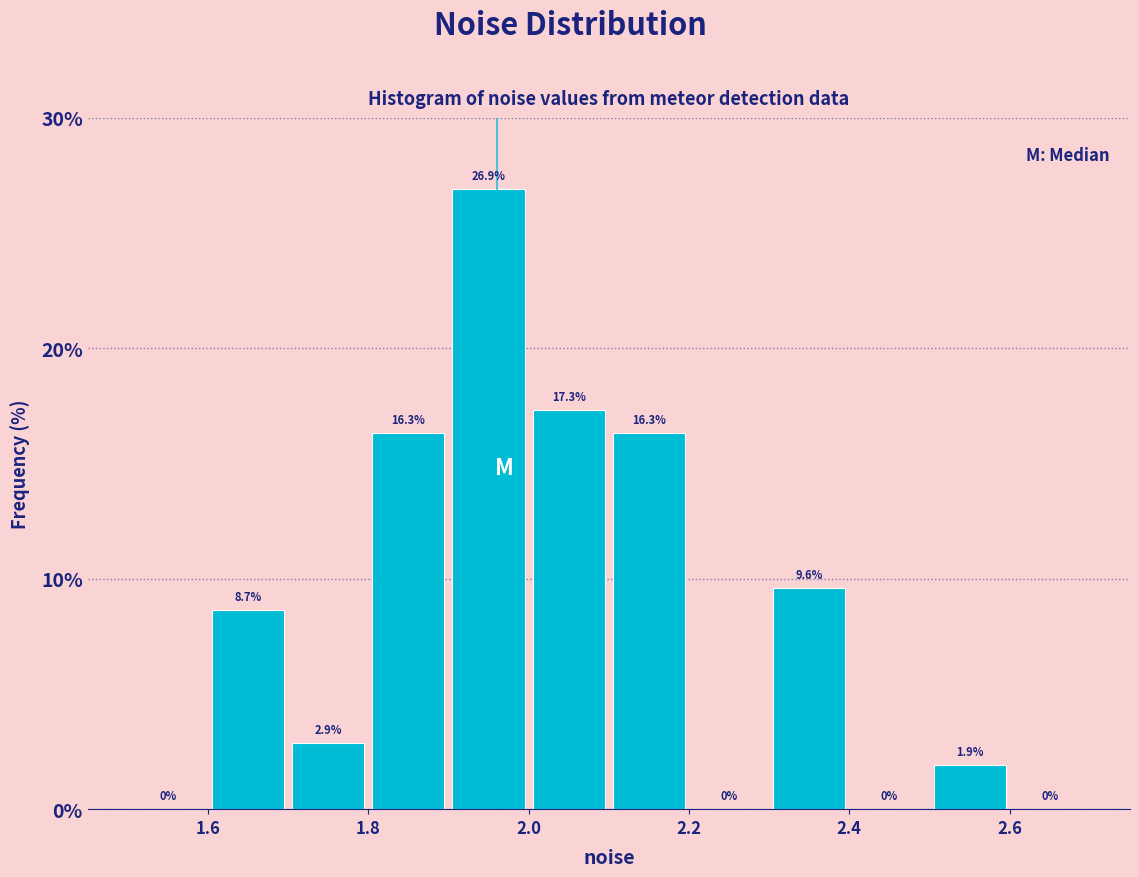

What is the height of the bar covering 2.5 to 2.6 on the x-axis?

1.9